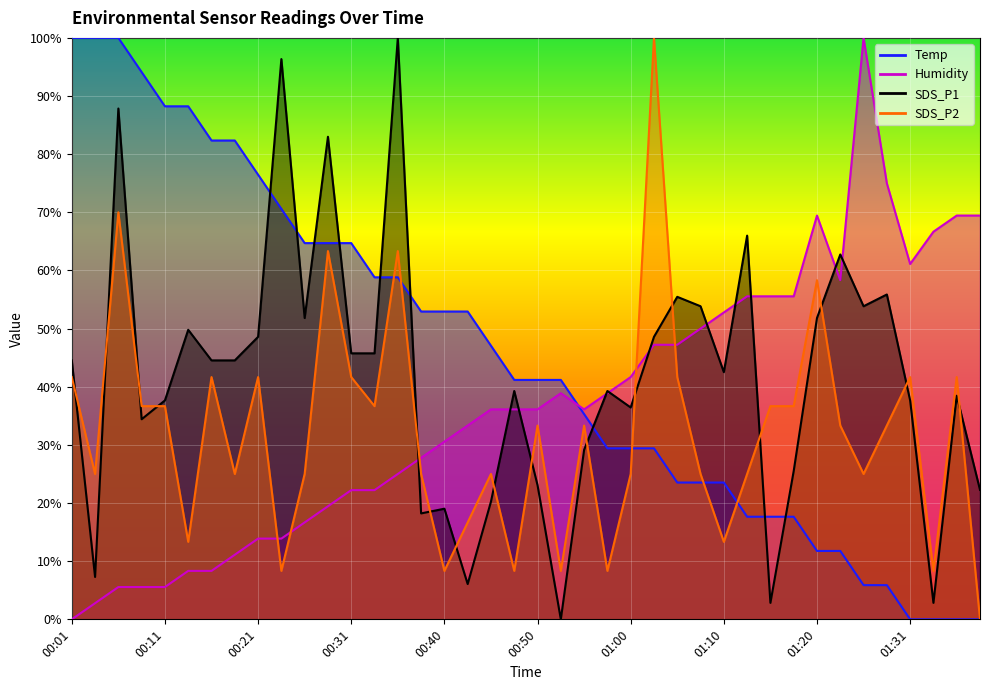

At which label does SDS_P1 first exceed 44?

00:01